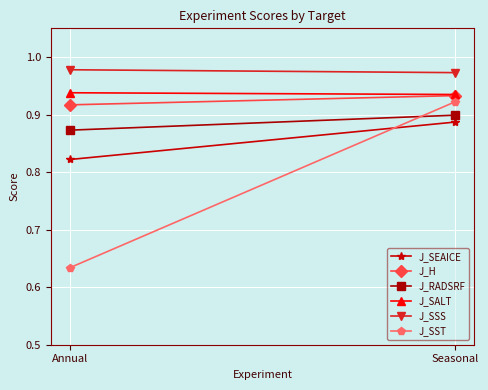

Reading left to right, transcribe all the data shown in this chart.

J_SEAICE: Annual=0.8	Seasonal=0.9
J_H: Annual=0.9	Seasonal=0.9
J_RADSRF: Annual=0.9	Seasonal=0.9
J_SALT: Annual=0.9	Seasonal=0.9
J_SSS: Annual=1.0	Seasonal=1.0
J_SST: Annual=0.6	Seasonal=0.9